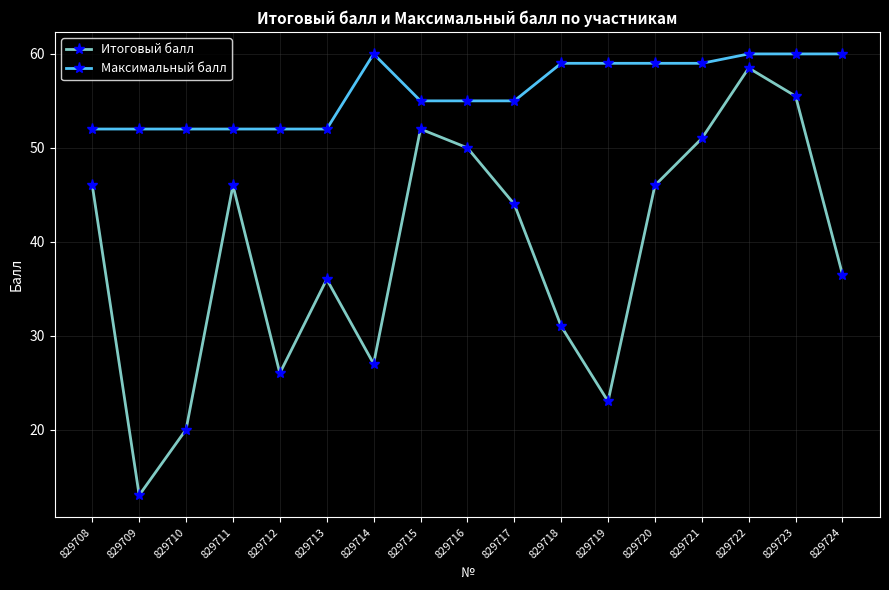

What is the minimum value shown in the chart?

13.0